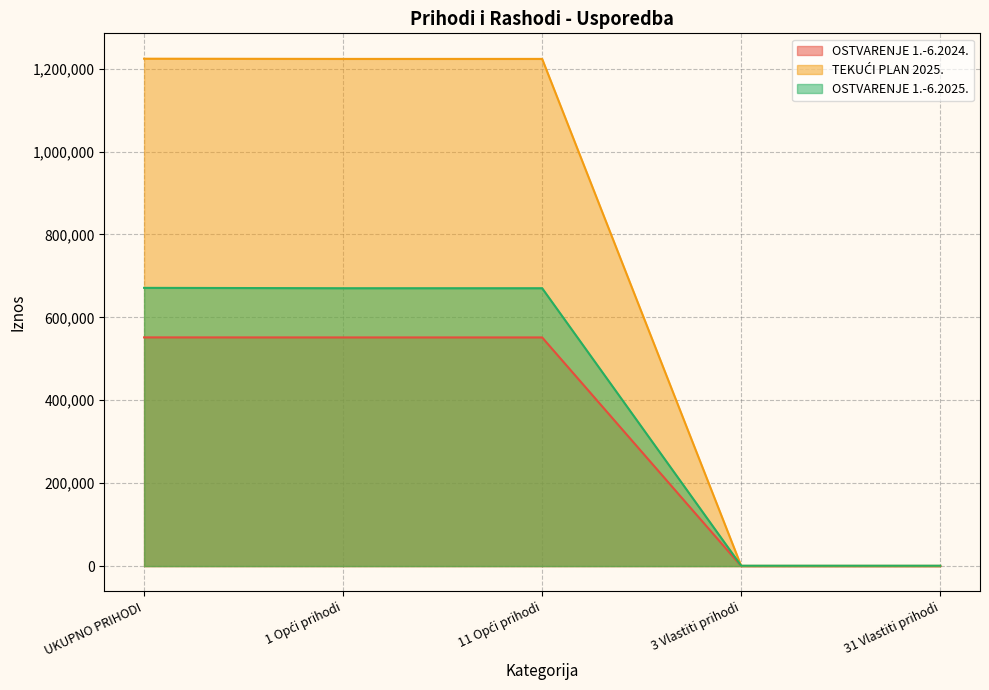

Count the number of data series in this chart.

3